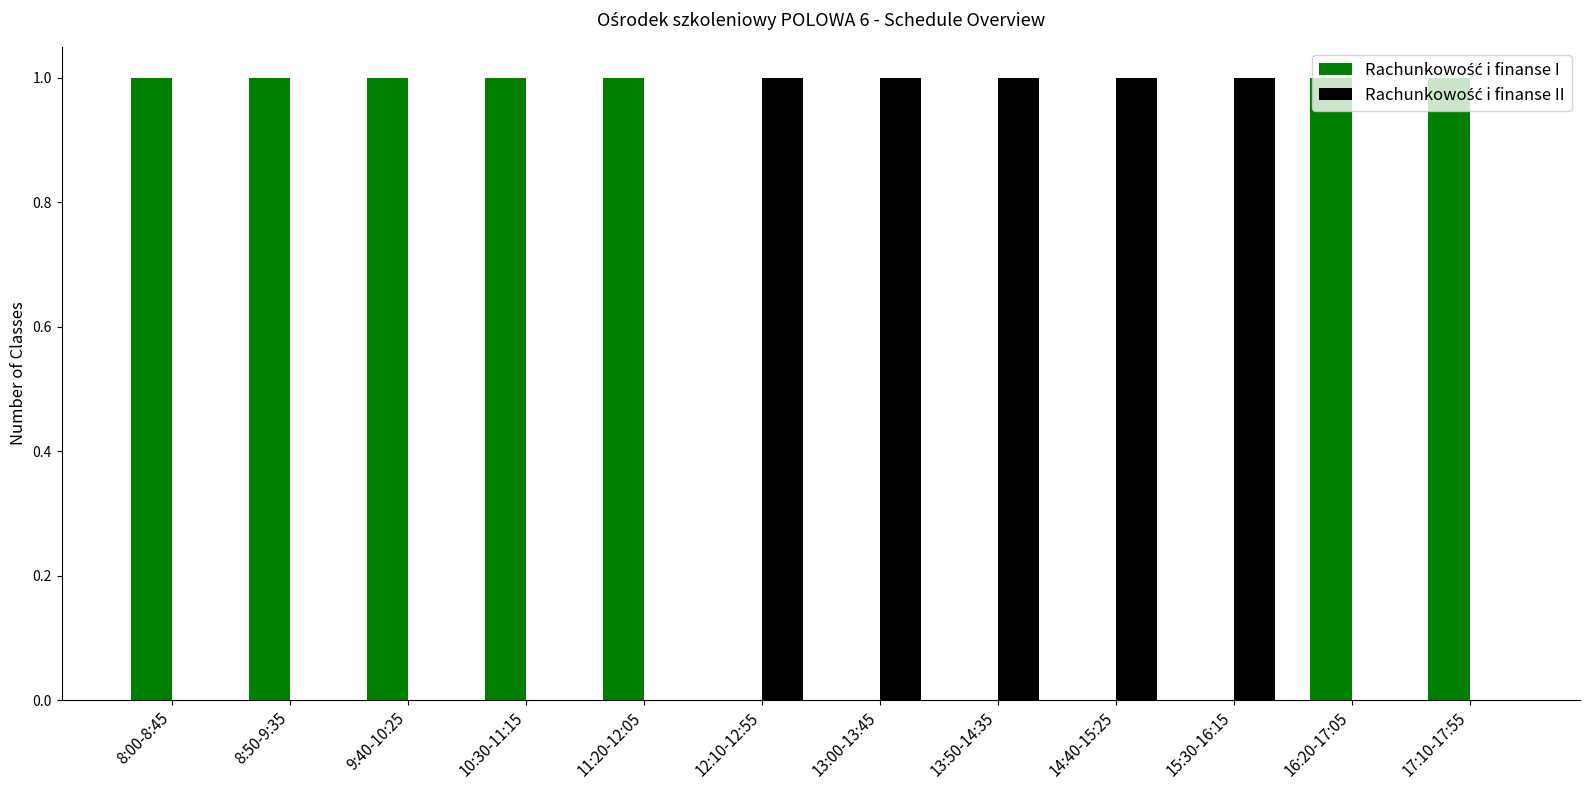

How many series are shown in this chart?

2